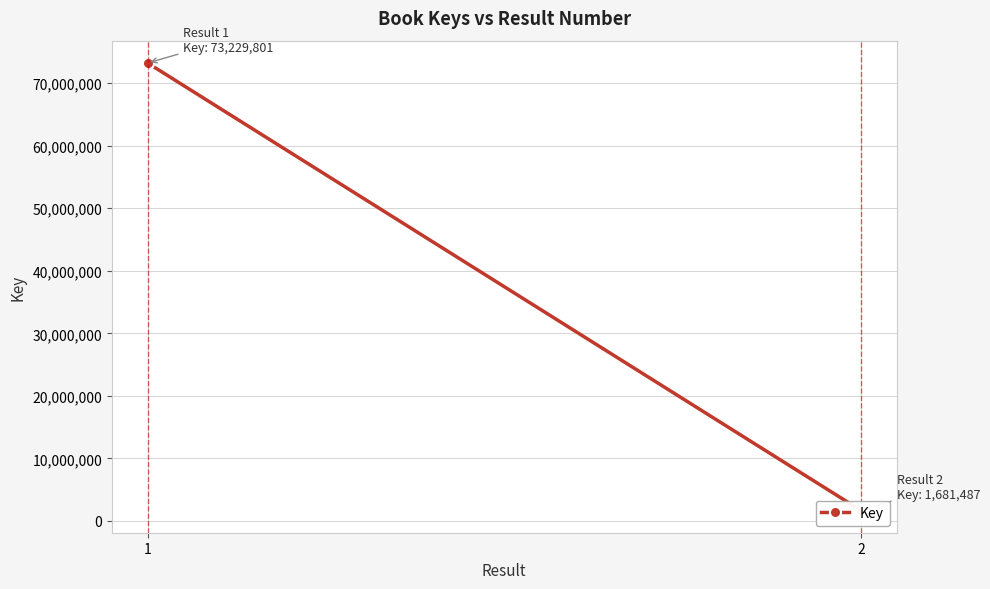

The value at 1 is 29588582. True or false?

False